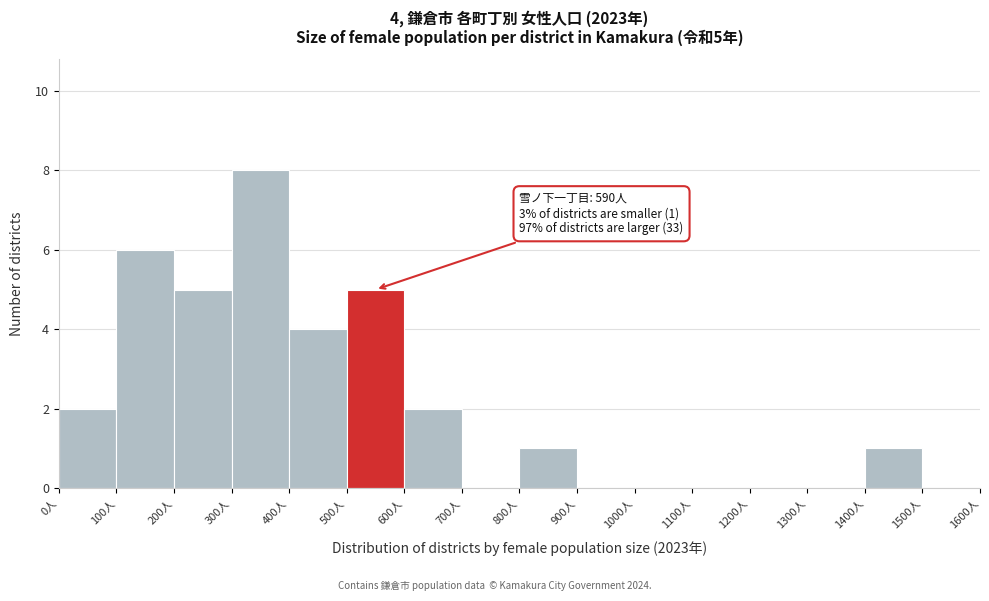

Which range on the x-axis has the tallest bar?

300 to 400